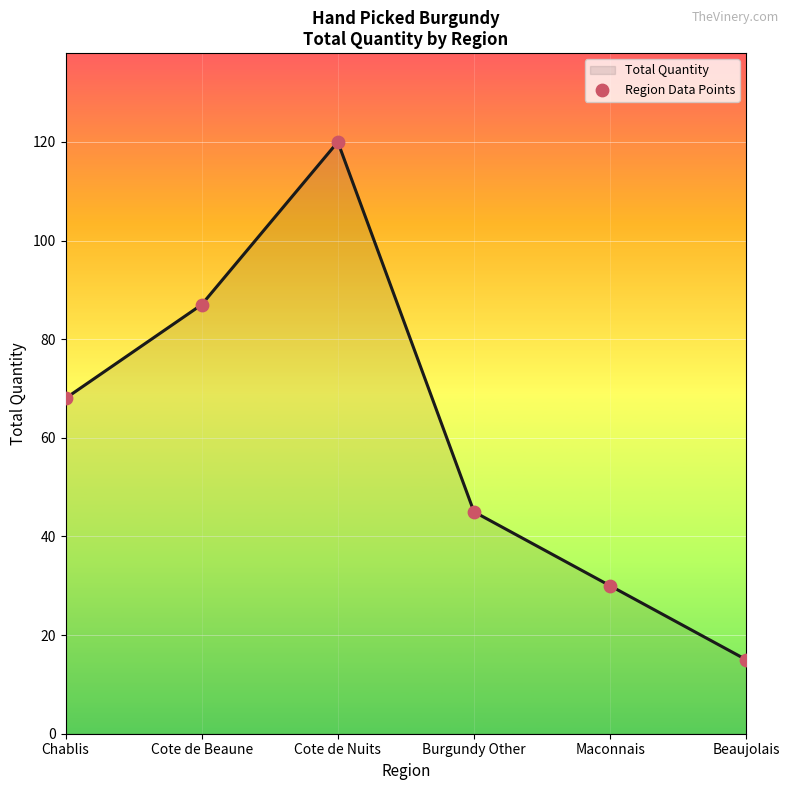

What is the ratio of the value at Cote de Beaune to the value at Maconnais?

2.9